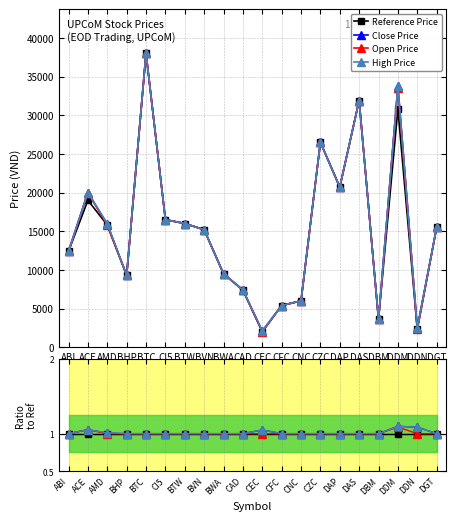

Rank the series at CEC from lowest to highest value.

Reference Price, Open Price, Close Price, High Price